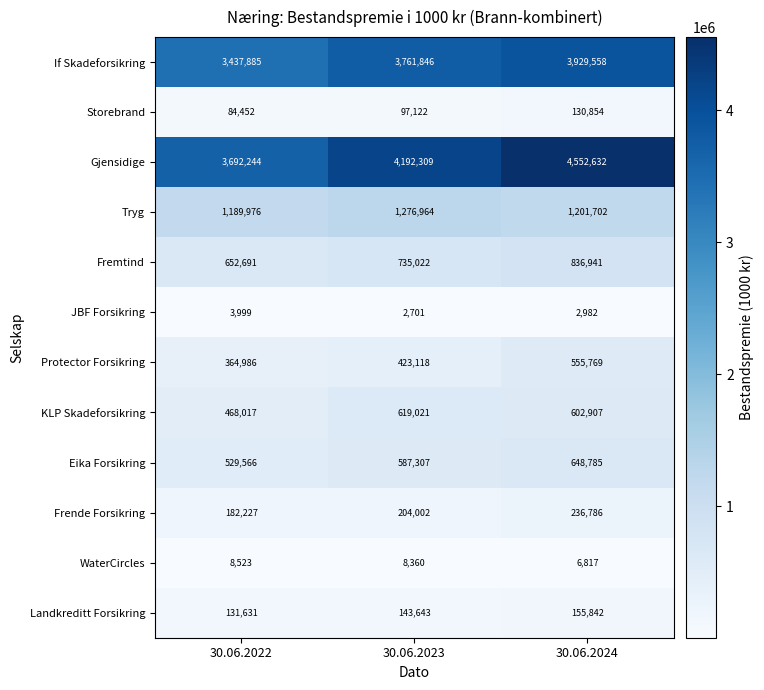

The KLP Skadeforsikring series shows 468017 at 30.06.2022. True or false?

True